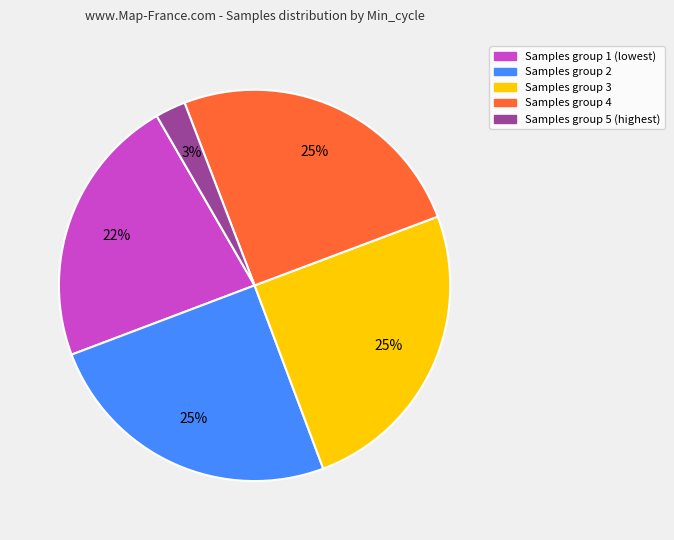

Count the number of slices in the pie.

5